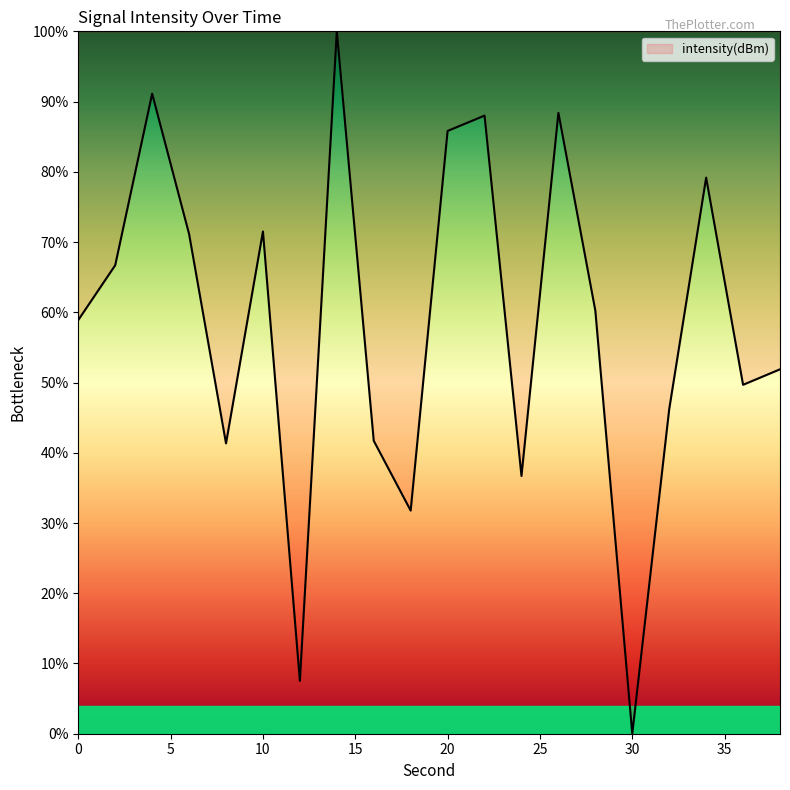

What is the difference between the maximum and minimum values?

100.0